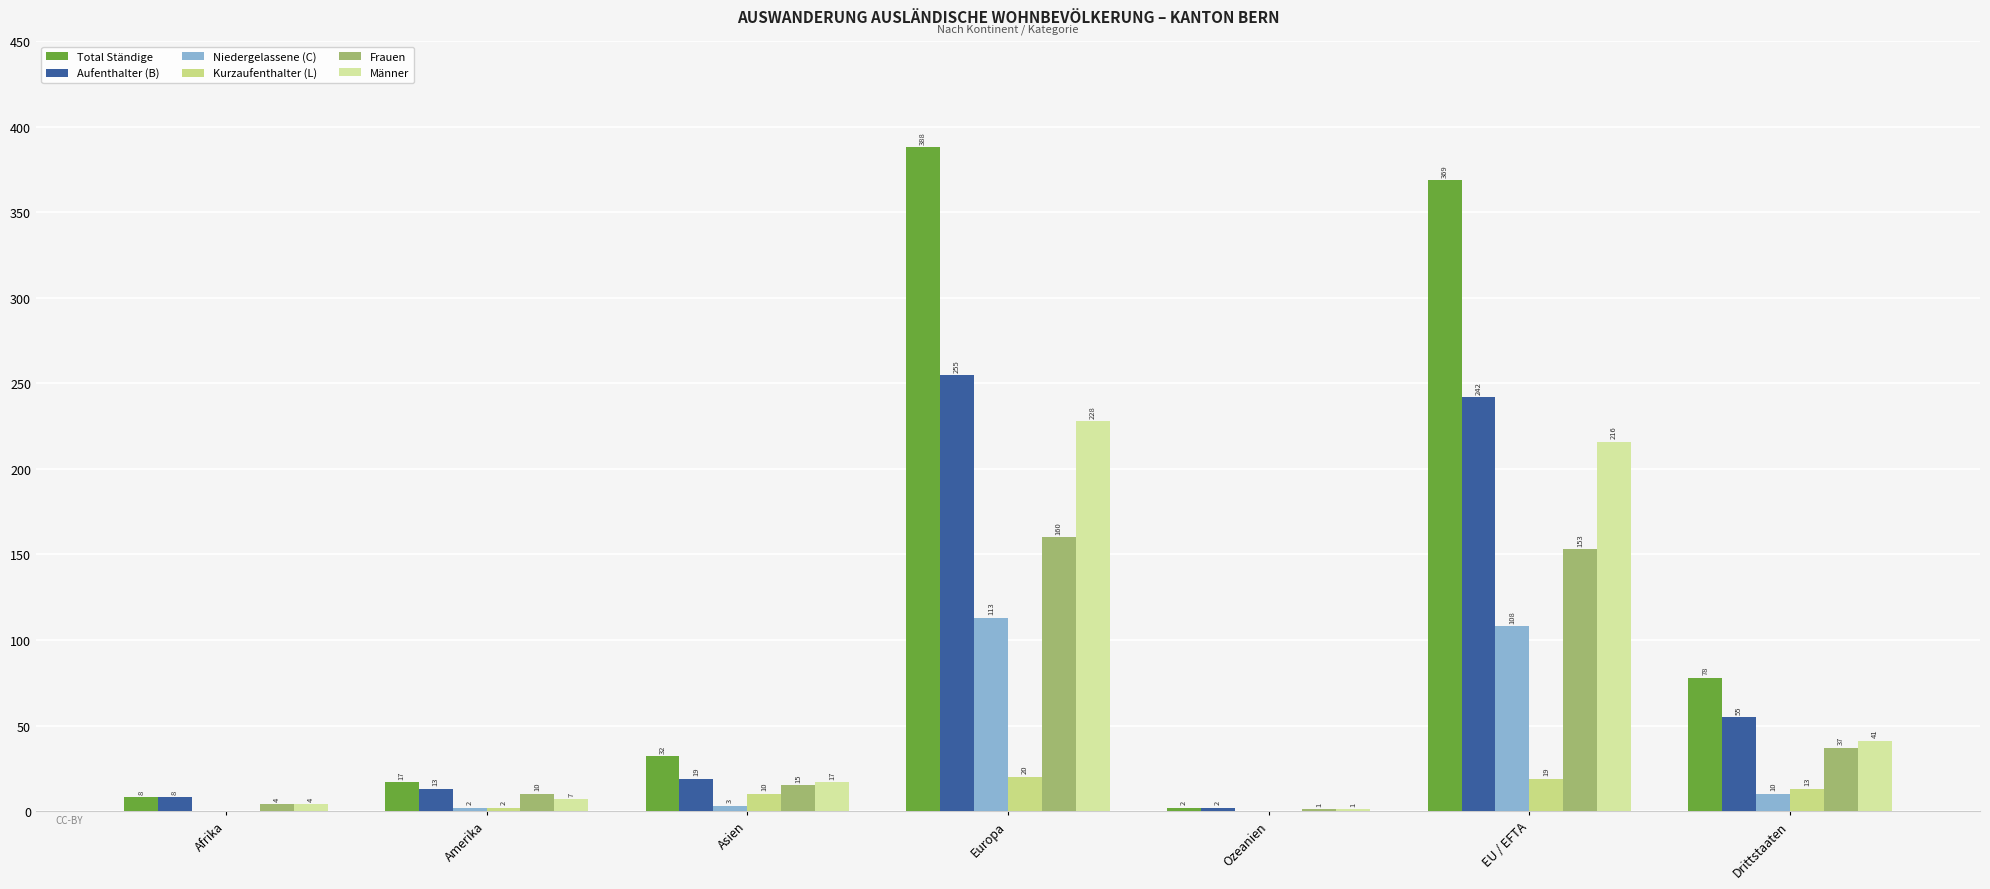

Are the bars horizontal?

No